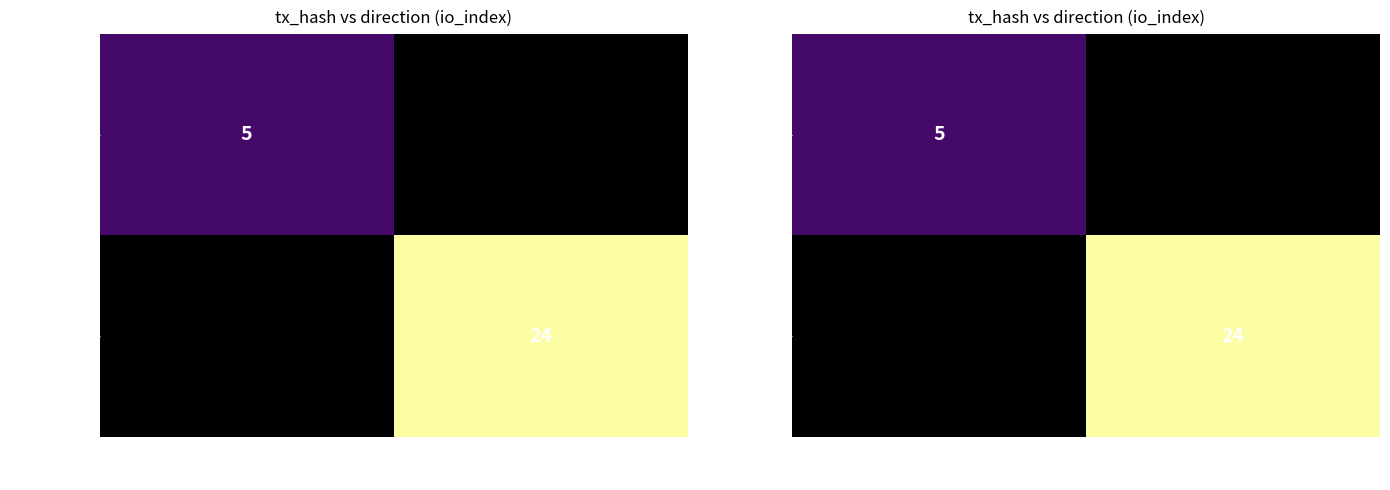

What is the total value across all series at 1?

24